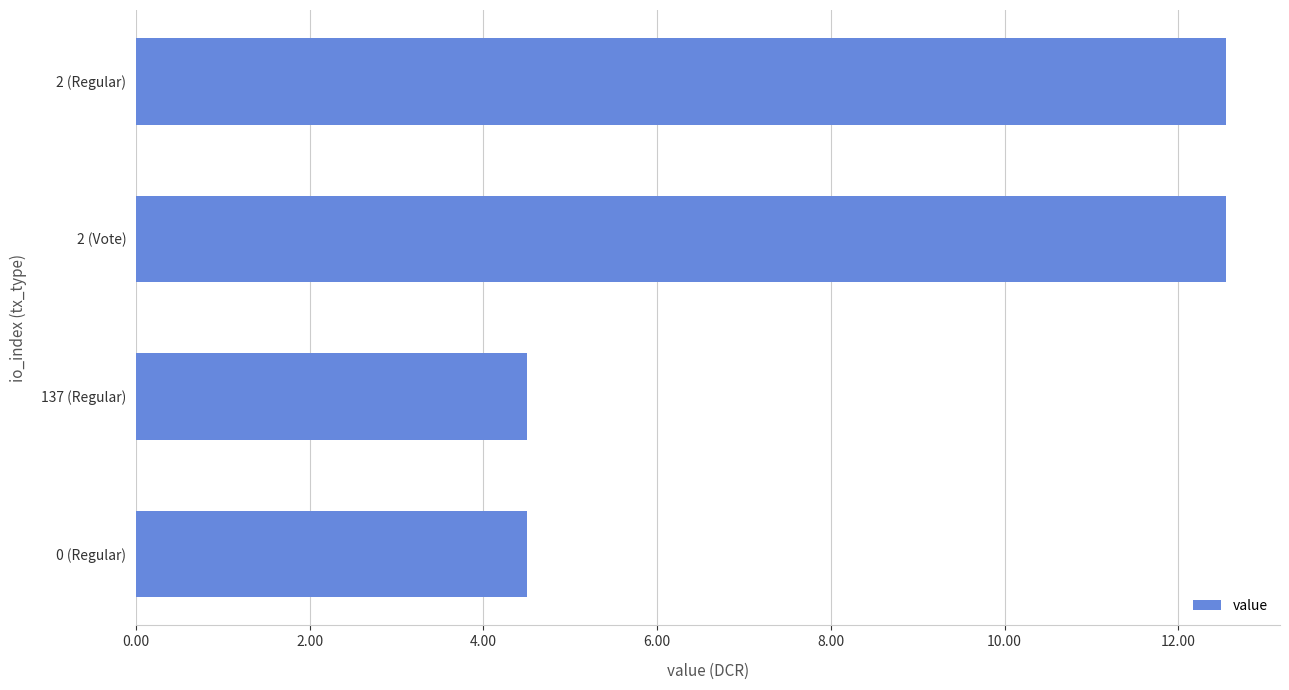

The chart shows a value of 12.5 at 2 (Vote). True or false?

True